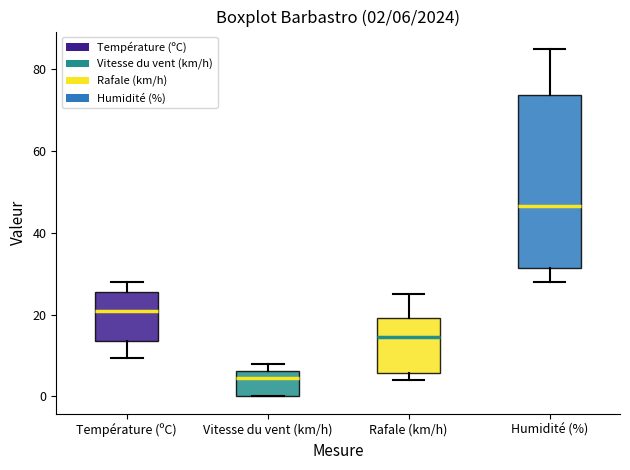

Which box is the tallest, from its lower edge to its upper edge?

Humidité (%)